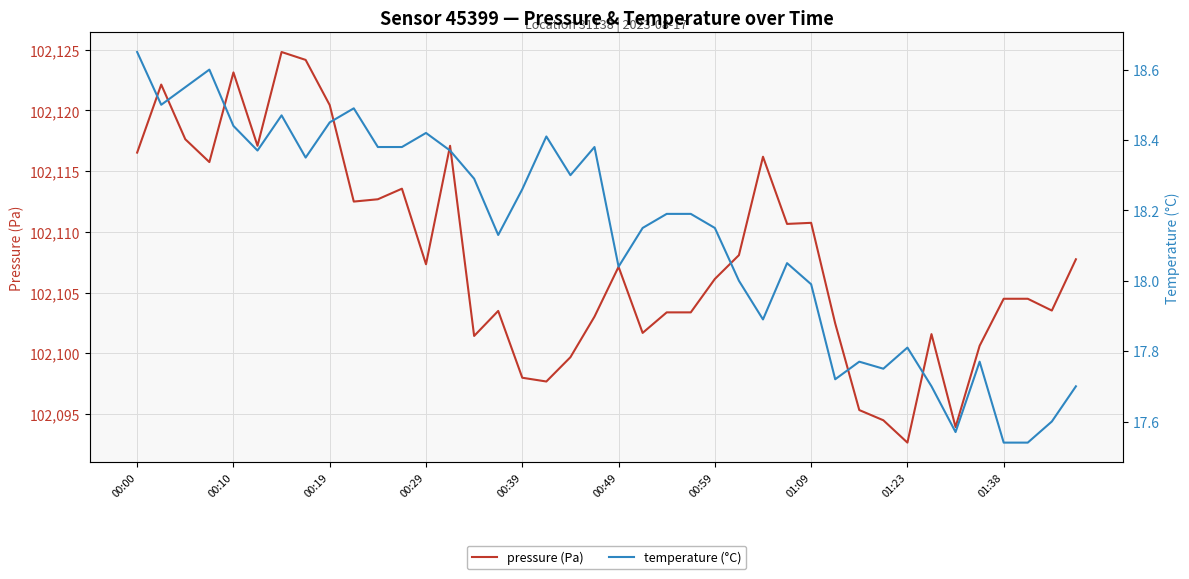

What is the maximum value shown in the chart?

102124.8